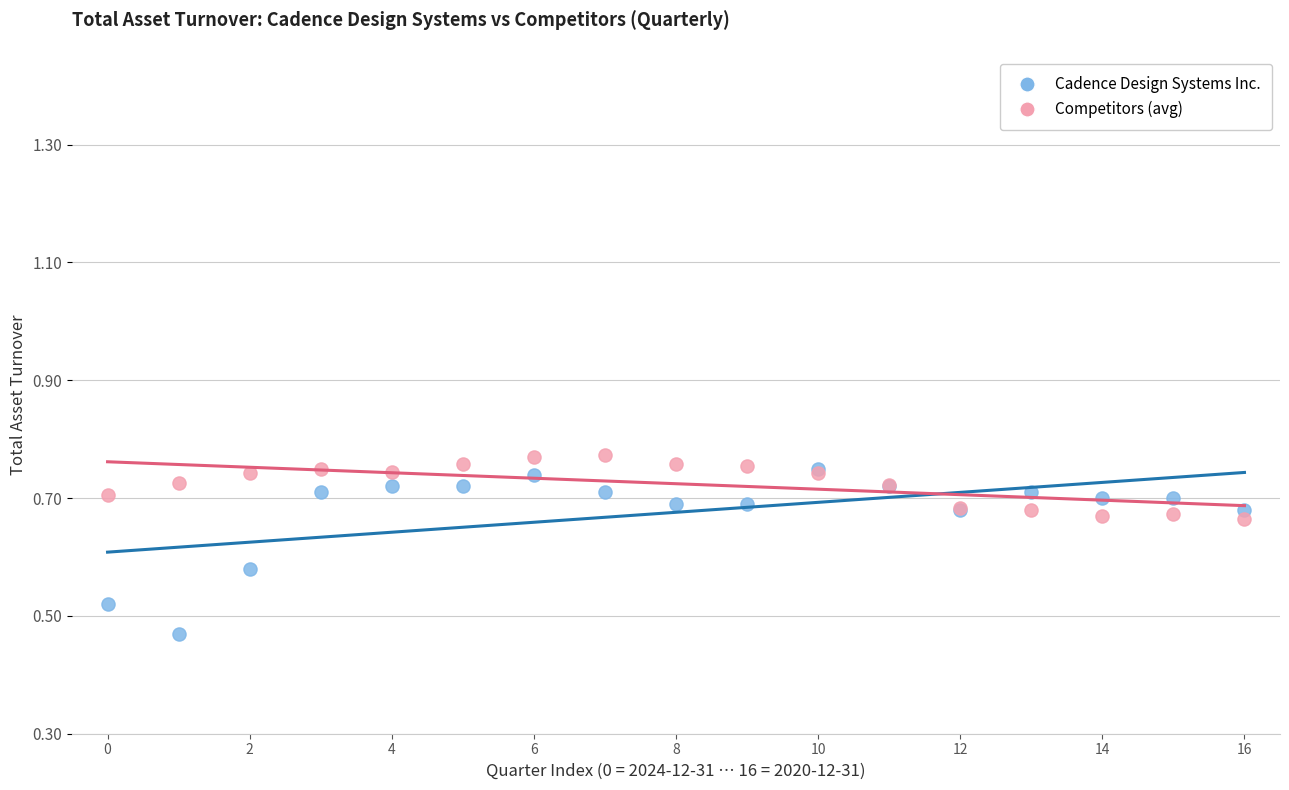

What are all the series names shown in the legend?

Cadence Design Systems Inc., Competitors (avg)